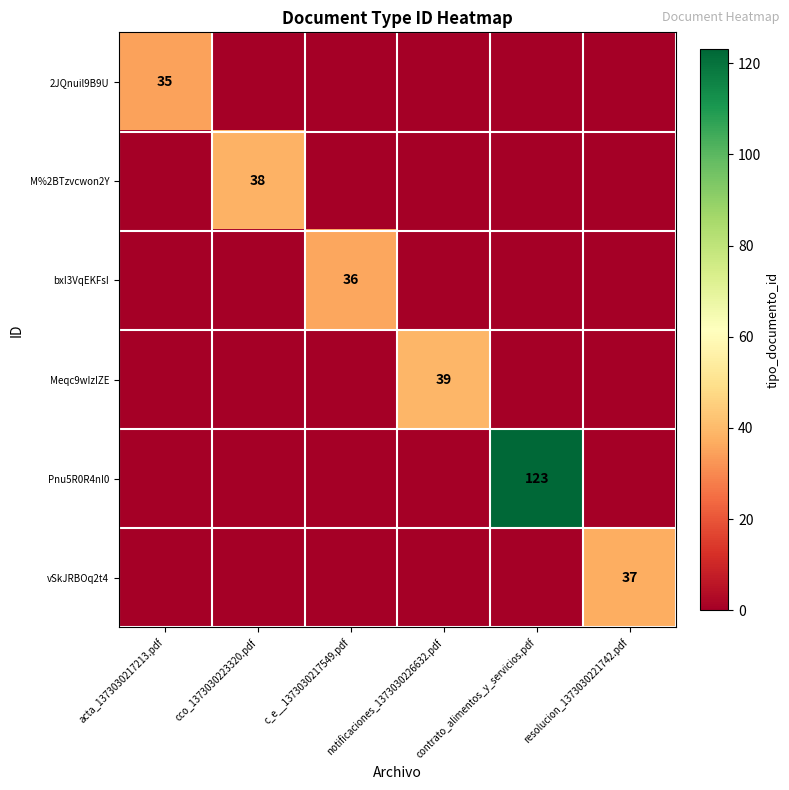

Between cco_1373030223320.pdf and acta_1373030217213.pdf, which is larger?

acta_1373030217213.pdf